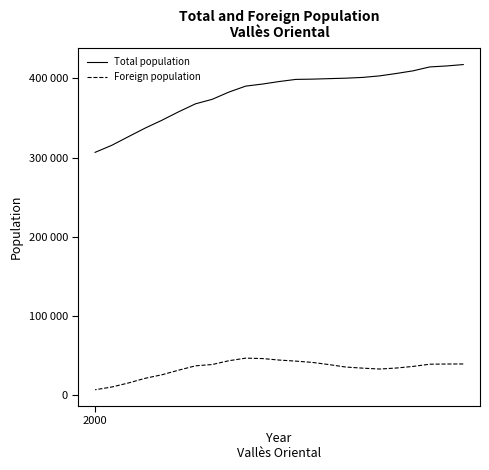

True or false: Total population and Foreign population cross at least once.

False